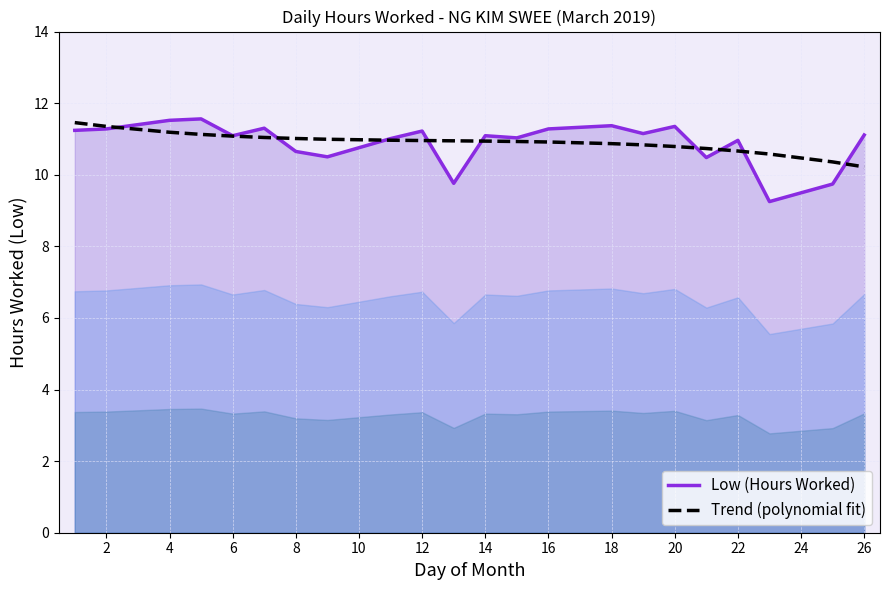

What is the average value of the Low (Hours Worked) series?

10.9